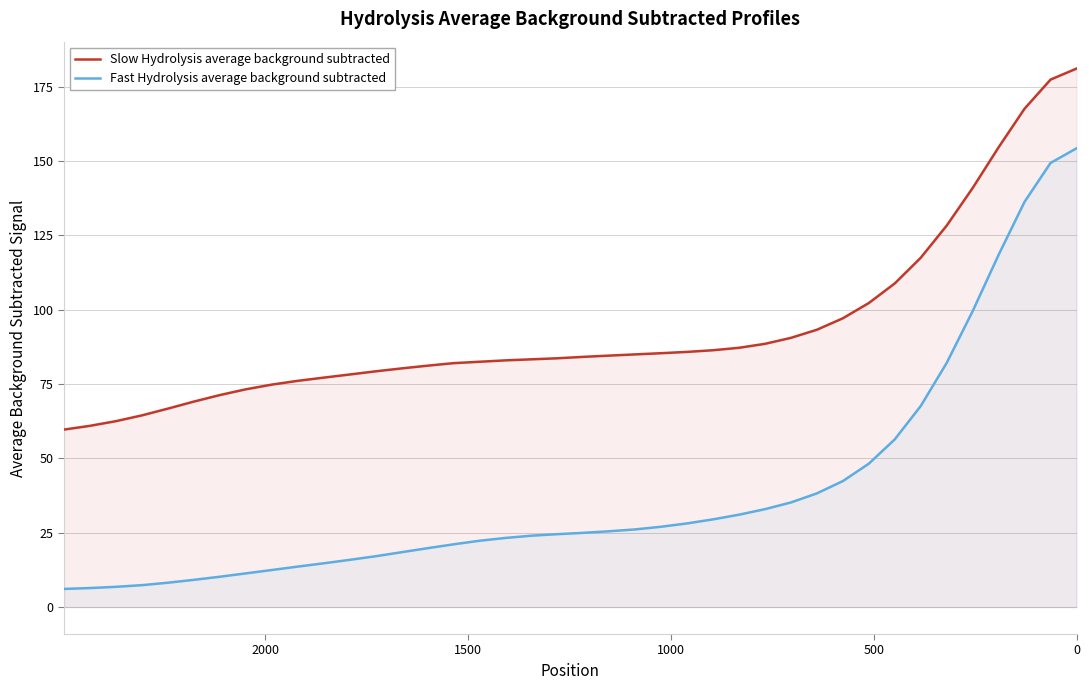

List the series in order of their peak value, lowest first.

Fast Hydrolysis average background subtracted, Slow Hydrolysis average background subtracted